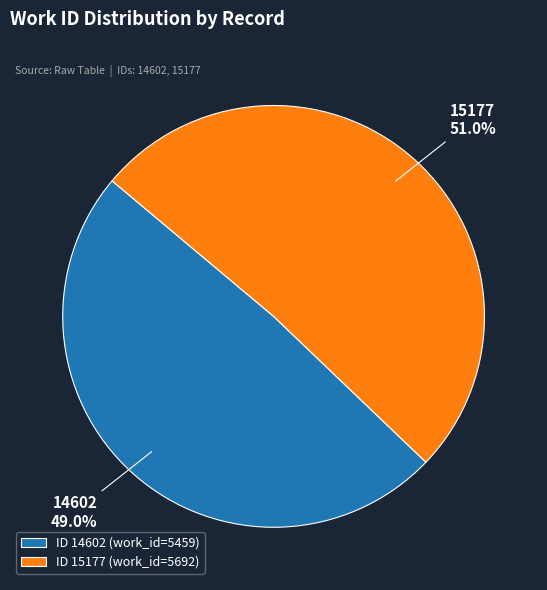

Is there any slice that represents more than half of the pie?

Yes